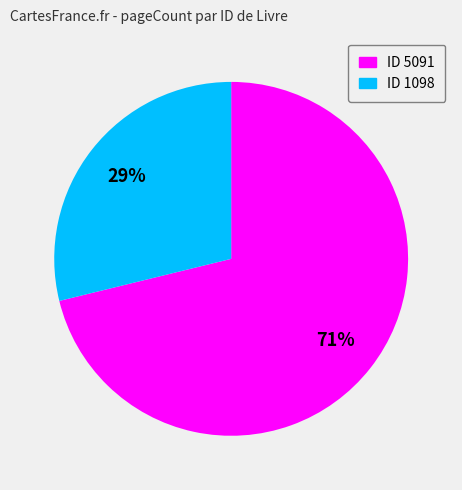

Is there a majority slice in this chart?

Yes